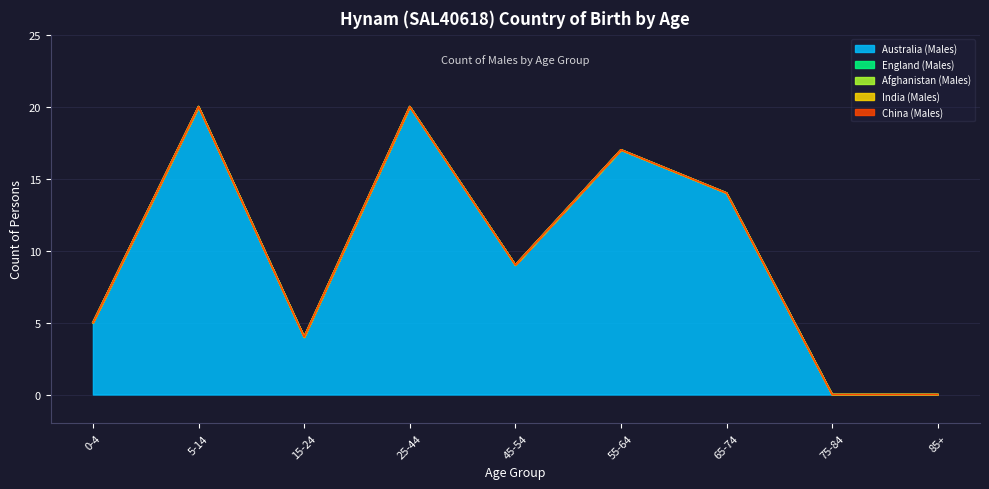

What is the label of the 5th point from the left?

45-54